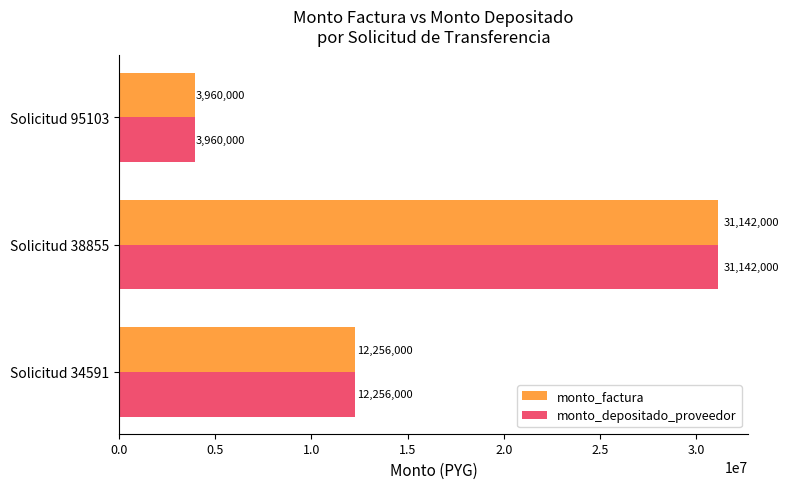

Rank the categories by monto_depositado_proveedor value from lowest to highest.

Solicitud 95103, Solicitud 34591, Solicitud 38855